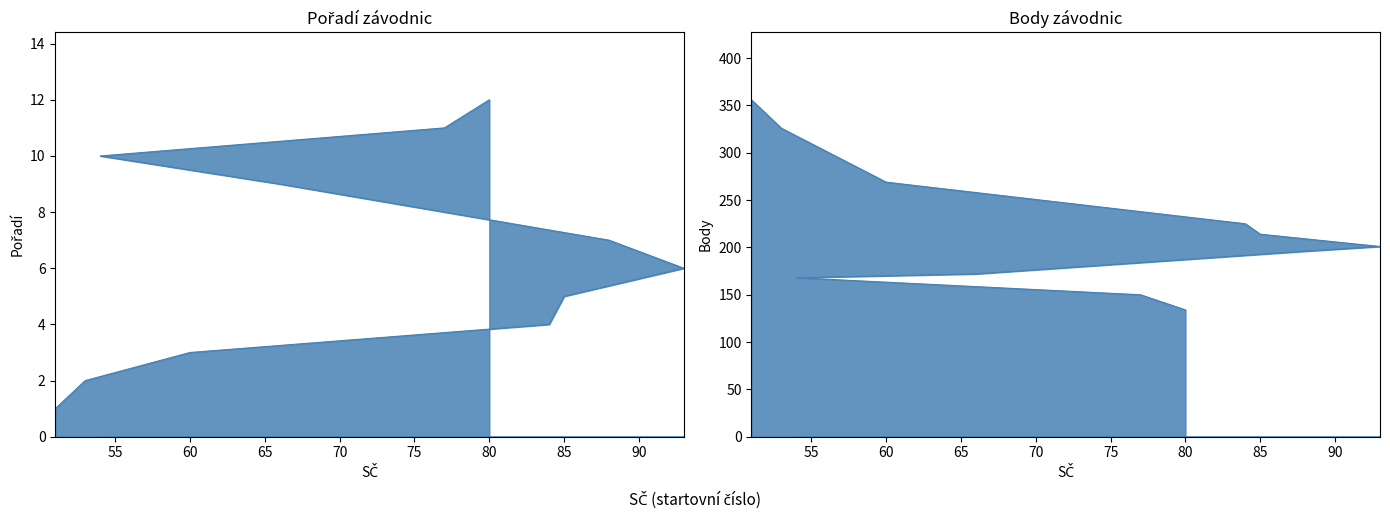

Which label corresponds to the smallest value in the chart?

51